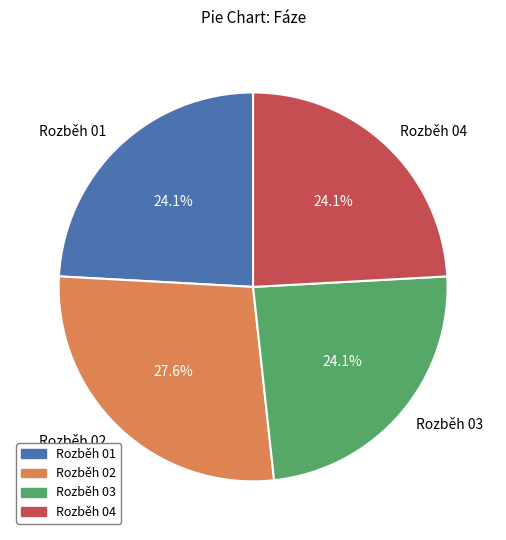

True or false: Rozběh 02 accounts for 14% of the total.

False